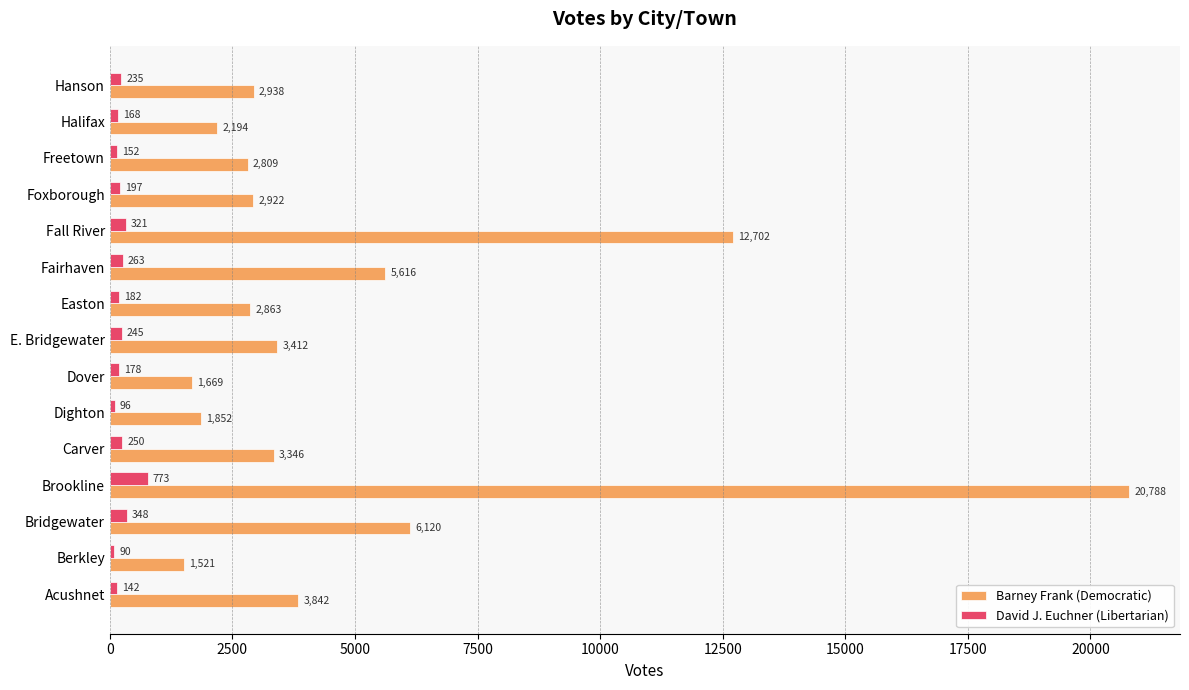

Which label corresponds to the smallest value in the chart?

Berkley